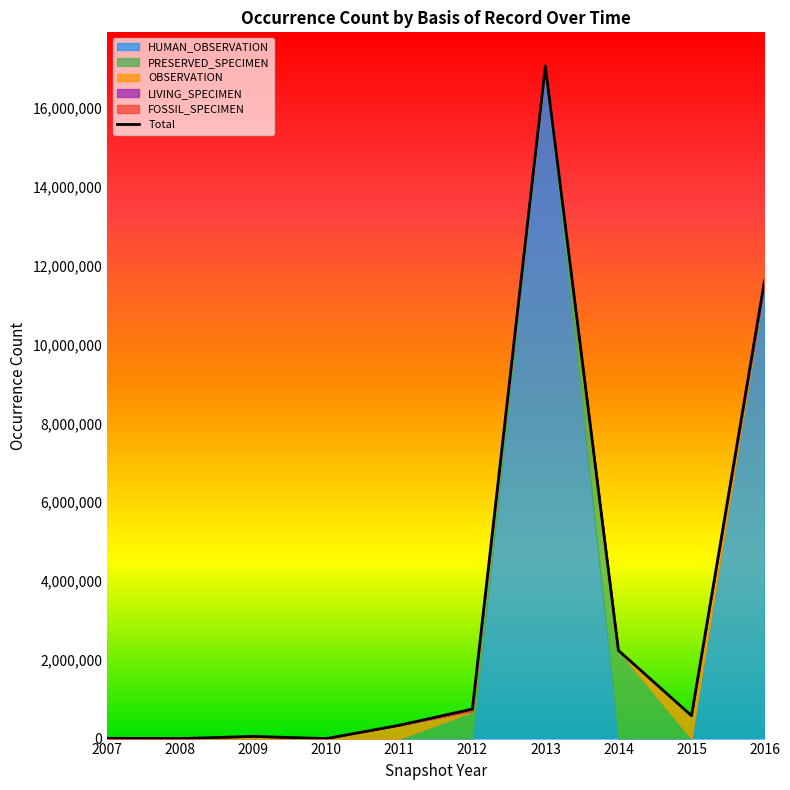

True or false: the data shows 28052261 at 2013.

False